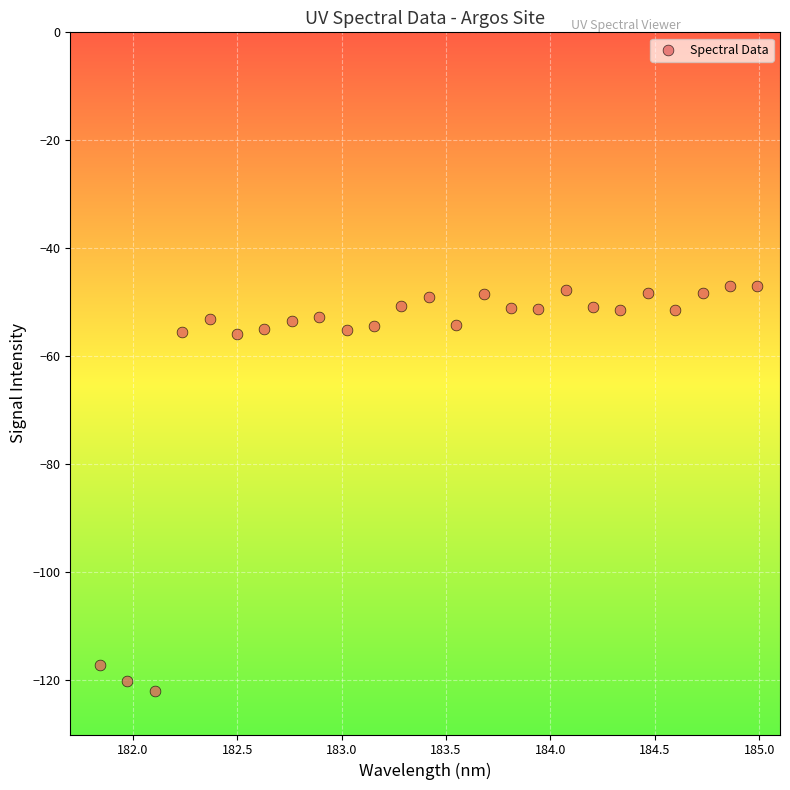

What is the range of X values (max minus min)?

3.1